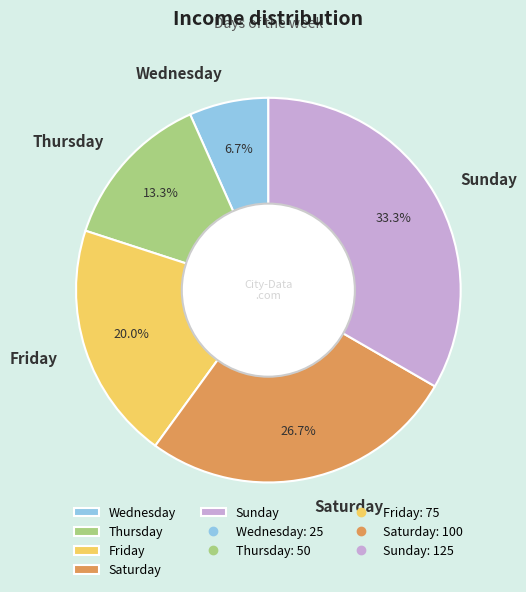

To the nearest percent, what percentage of the pie is Thursday?

13%